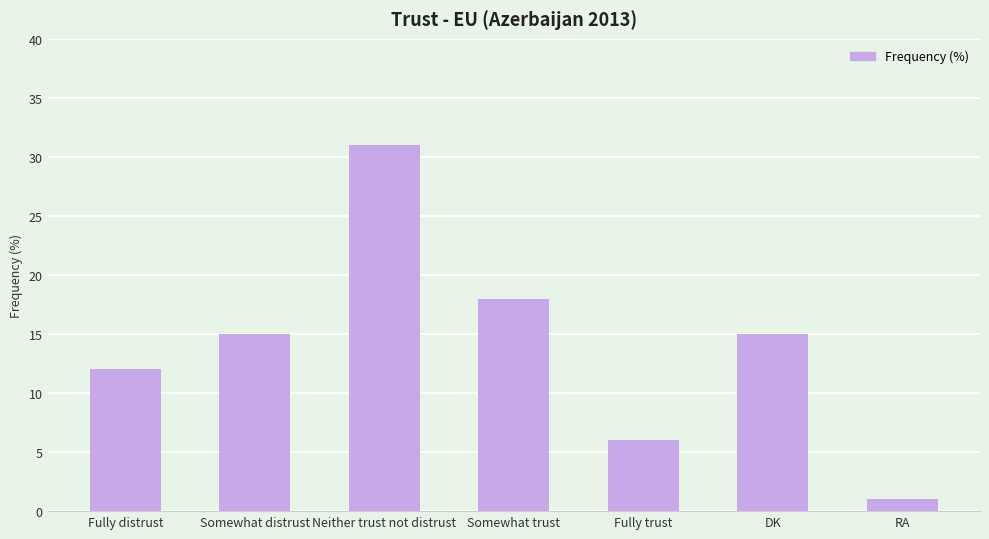

What is the label of the 5th bar from the right?

Neither trust not distrust